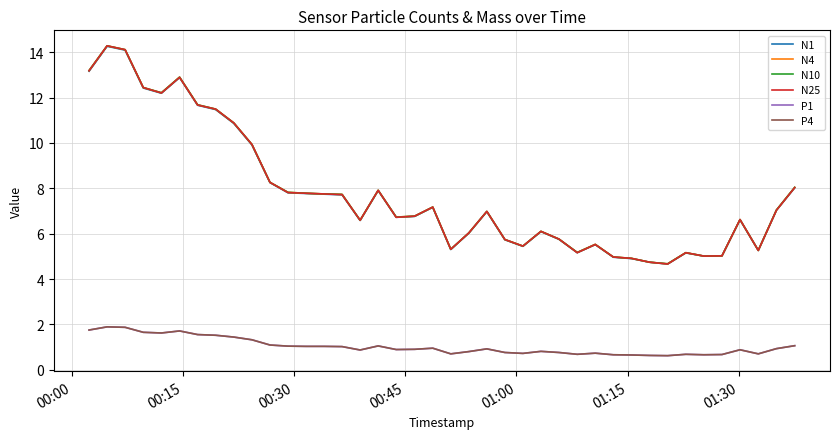

Does the chart have visible grid lines?

Yes